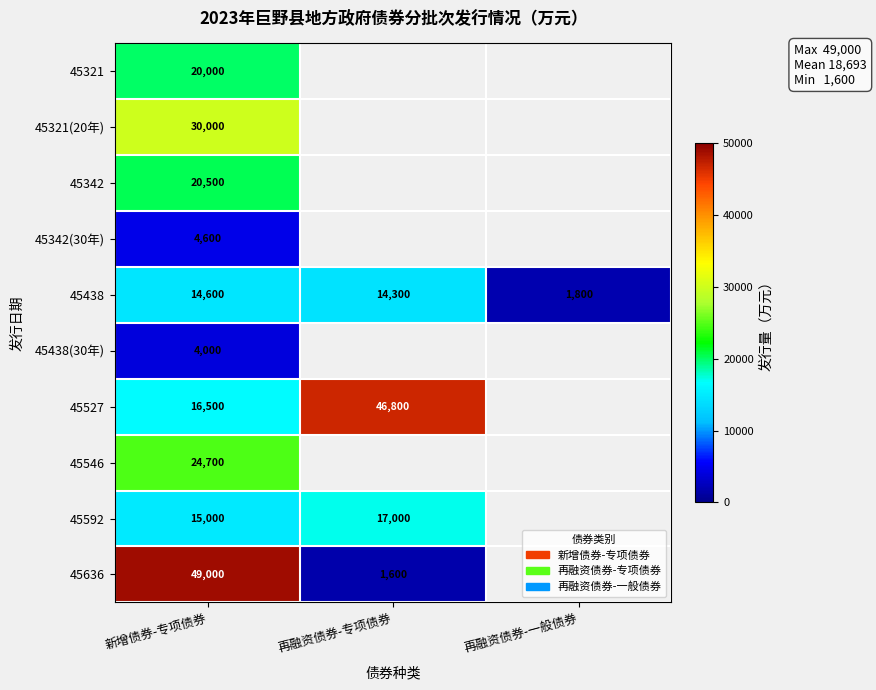

The 45438(30年) series shows 4000 at 新增债券-专项债券. True or false?

True